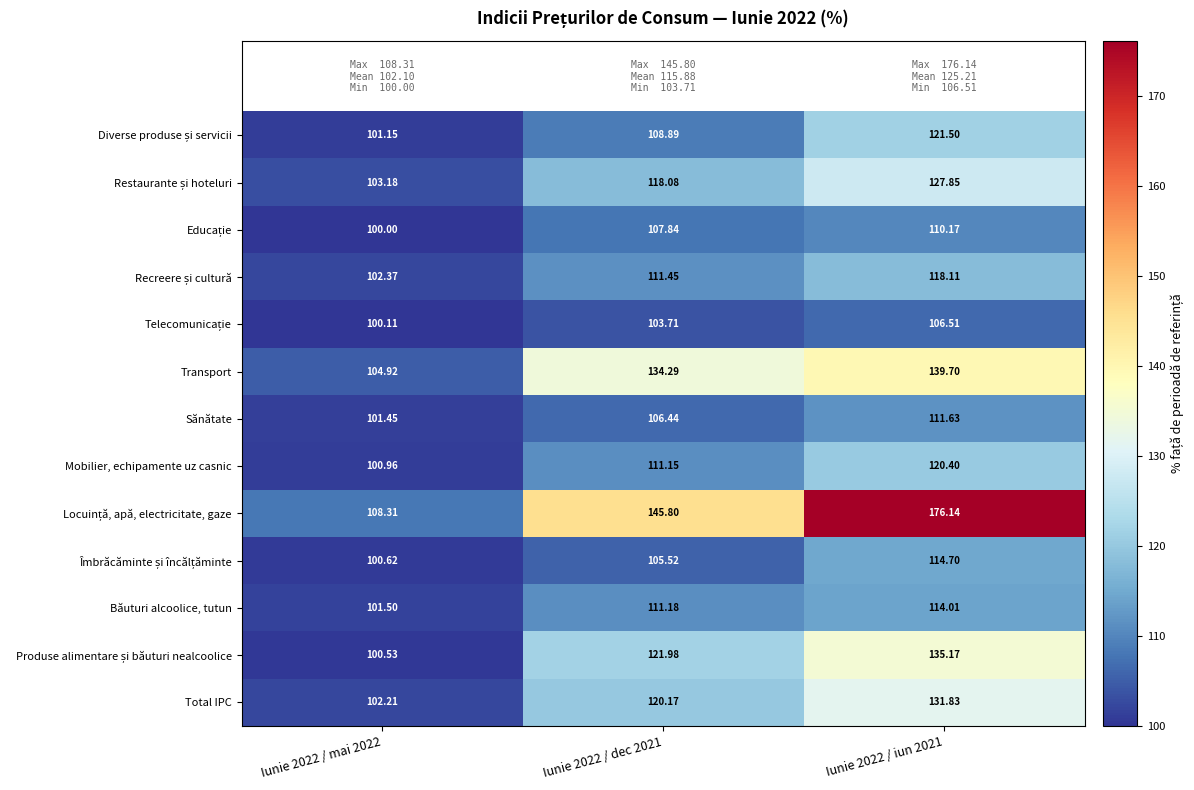

Is the value of Băuturi alcoolice, tutun at Iunie 2022 / iun 2021 greater than the value of Sănătate at Iunie 2022 / mai 2022?

Yes